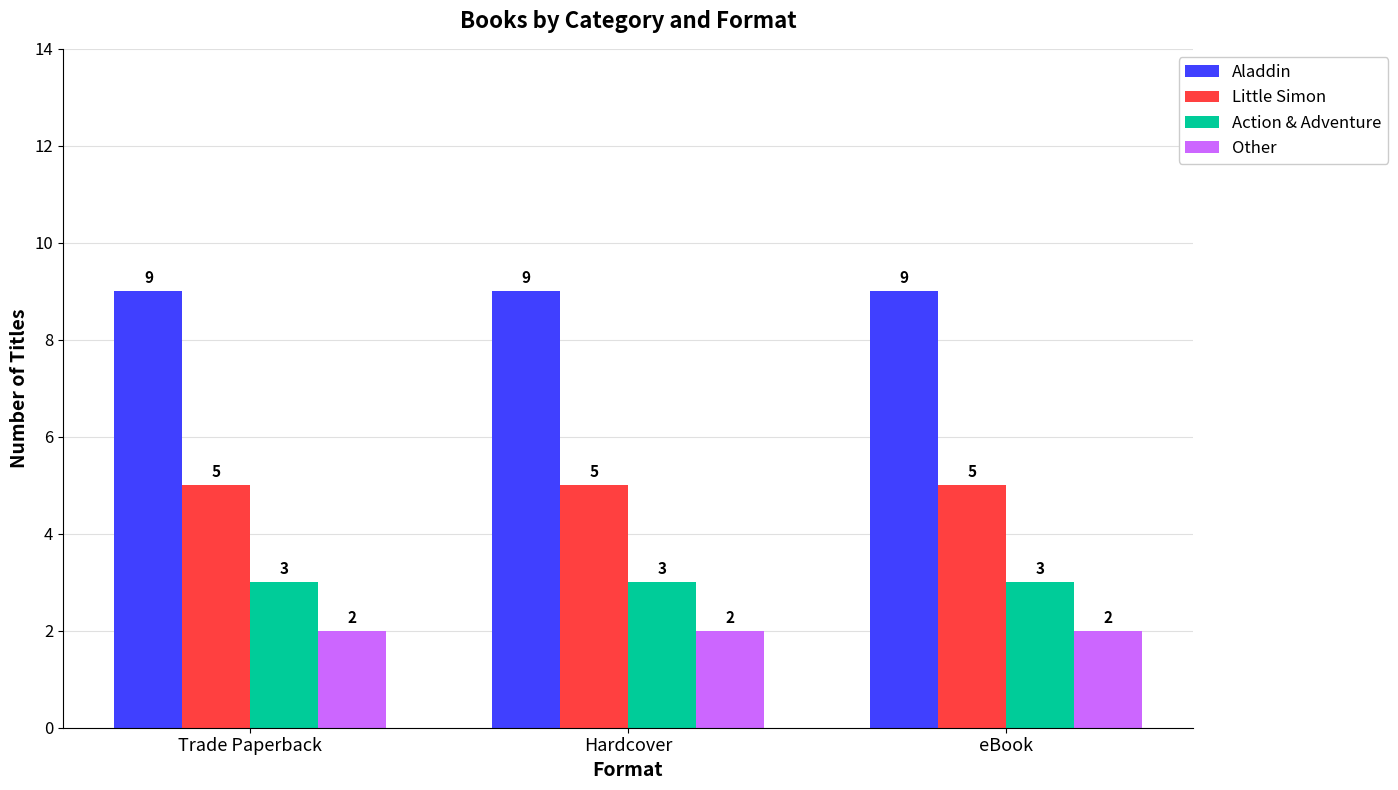

Reading left to right, transcribe all the data shown in this chart.

Aladdin: 9	9	9
Little Simon: 5	5	5
Action & Adventure: 3	3	3
Other: 2	2	2